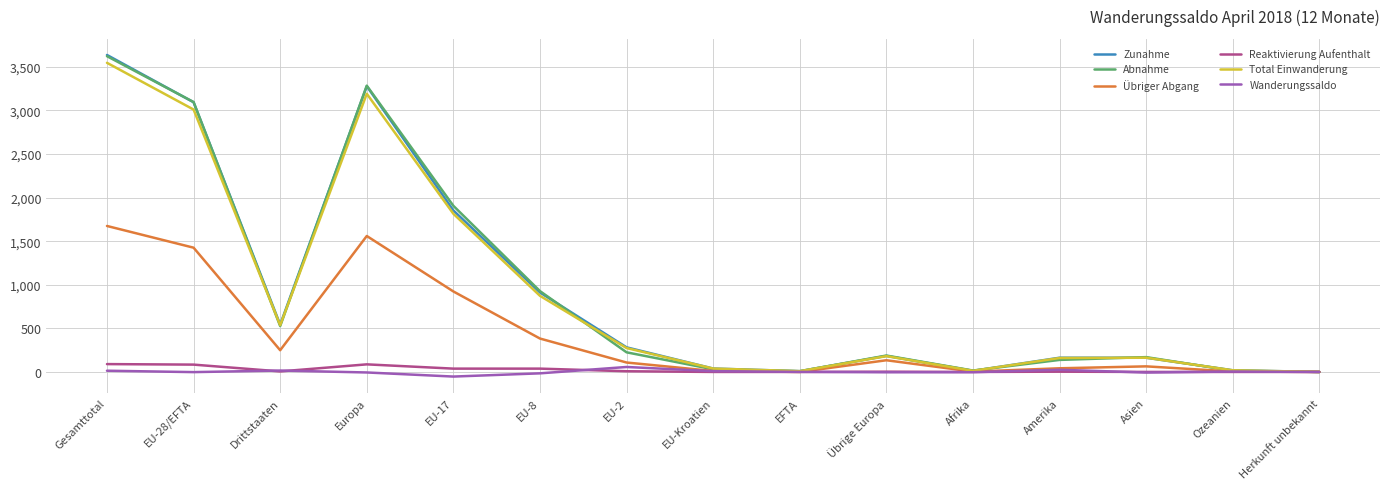

Where is Total Einwanderung nearest to the value 1772?

EU-17